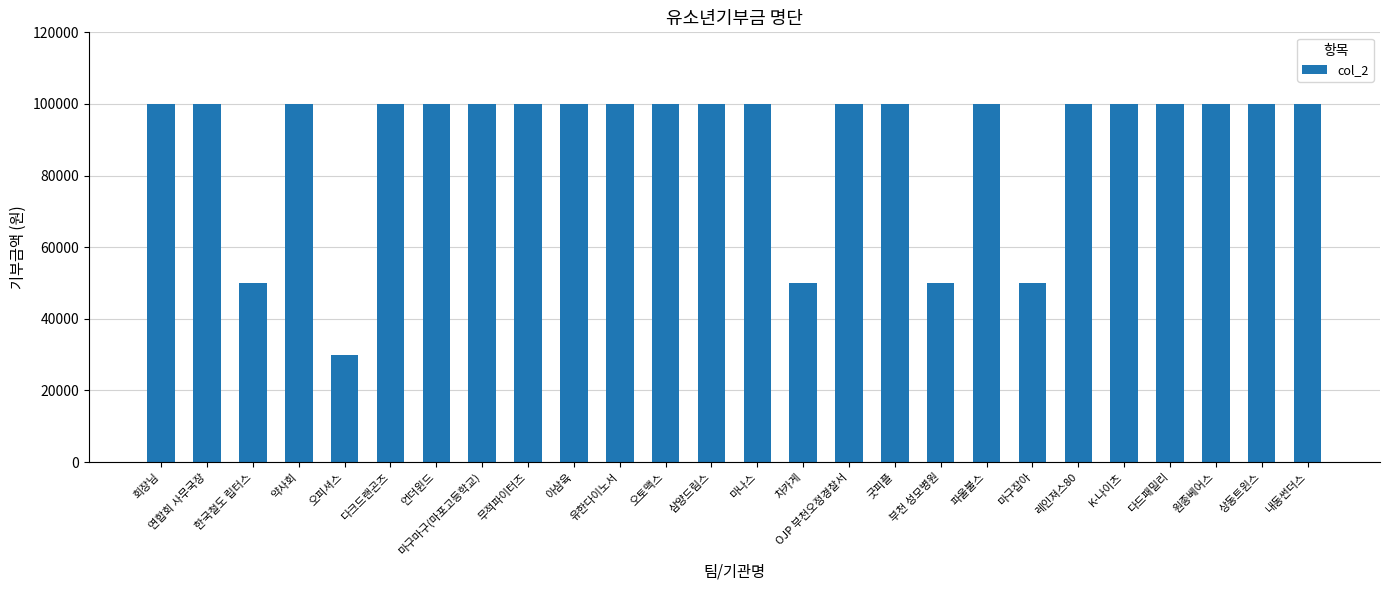

True or false: the data shows 174359 at 삼양드림스.

False